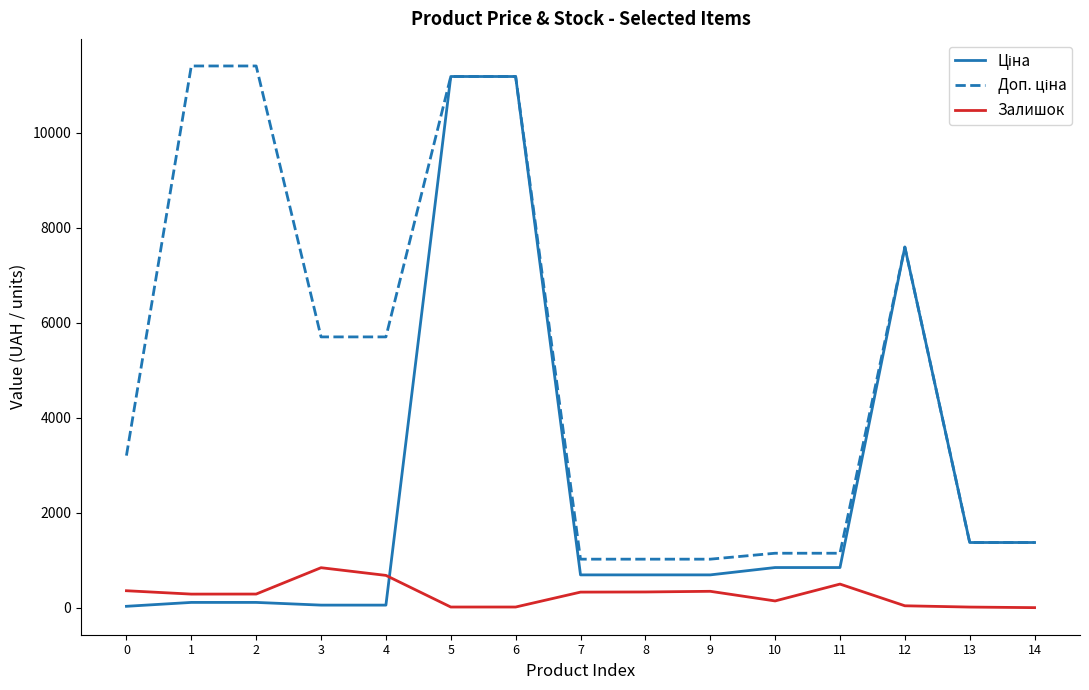

How many intersections are there between Ціна and Залишок?

1